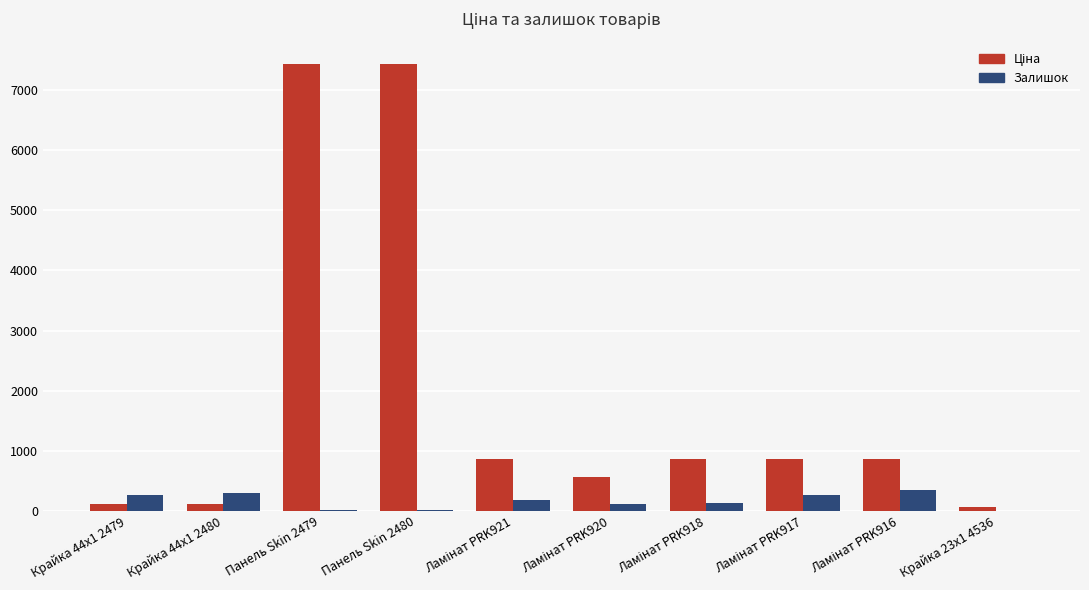

Is it true that Залишок equals 270.0 at Крайка 44x1 2479?

True